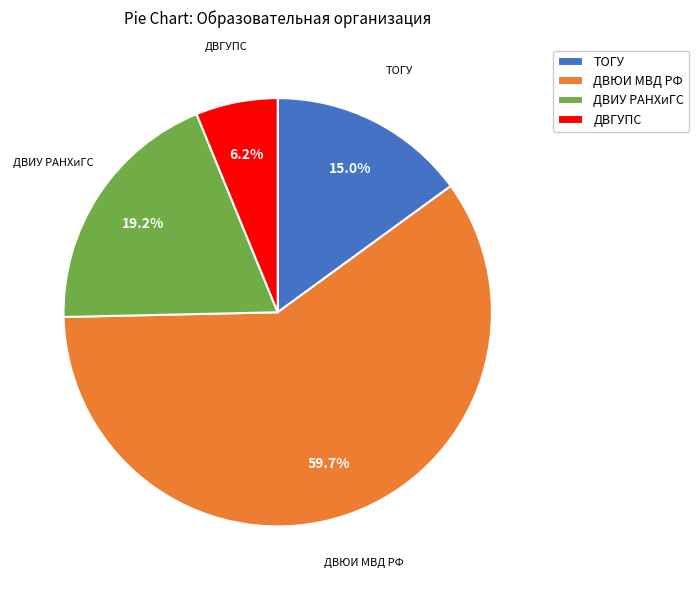

Which slice is the smallest?

ДВГУПС